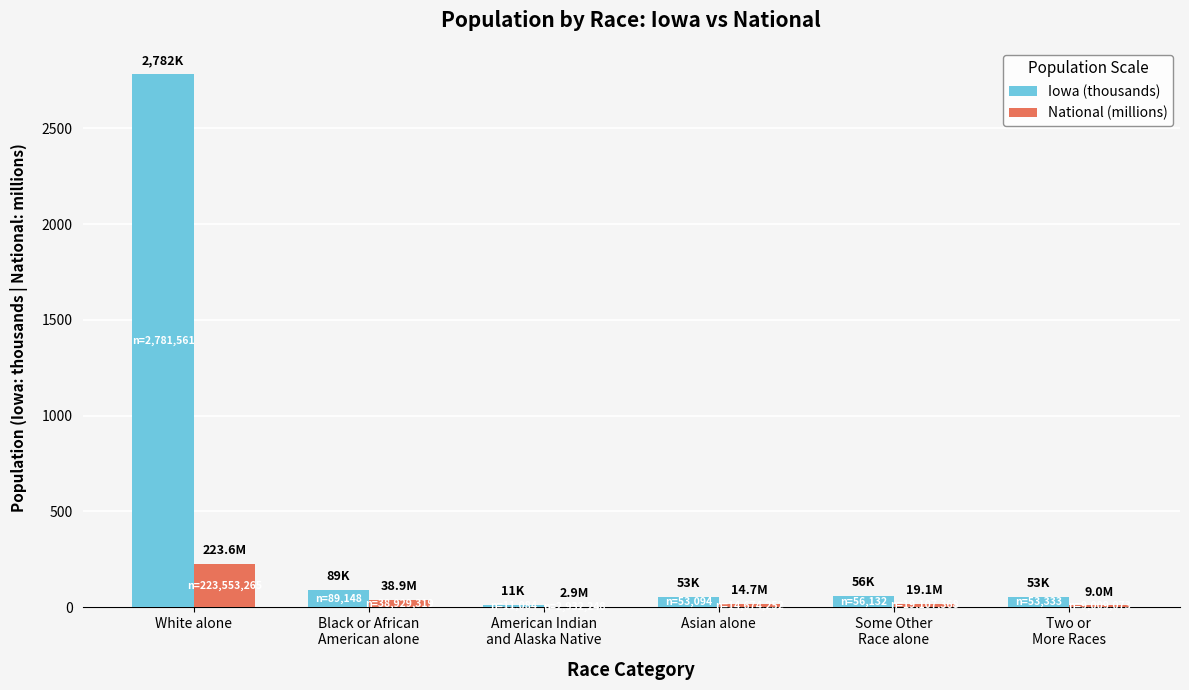

Between White alone and Asian alone, which series saw the biggest shift?

Iowa (thousands)